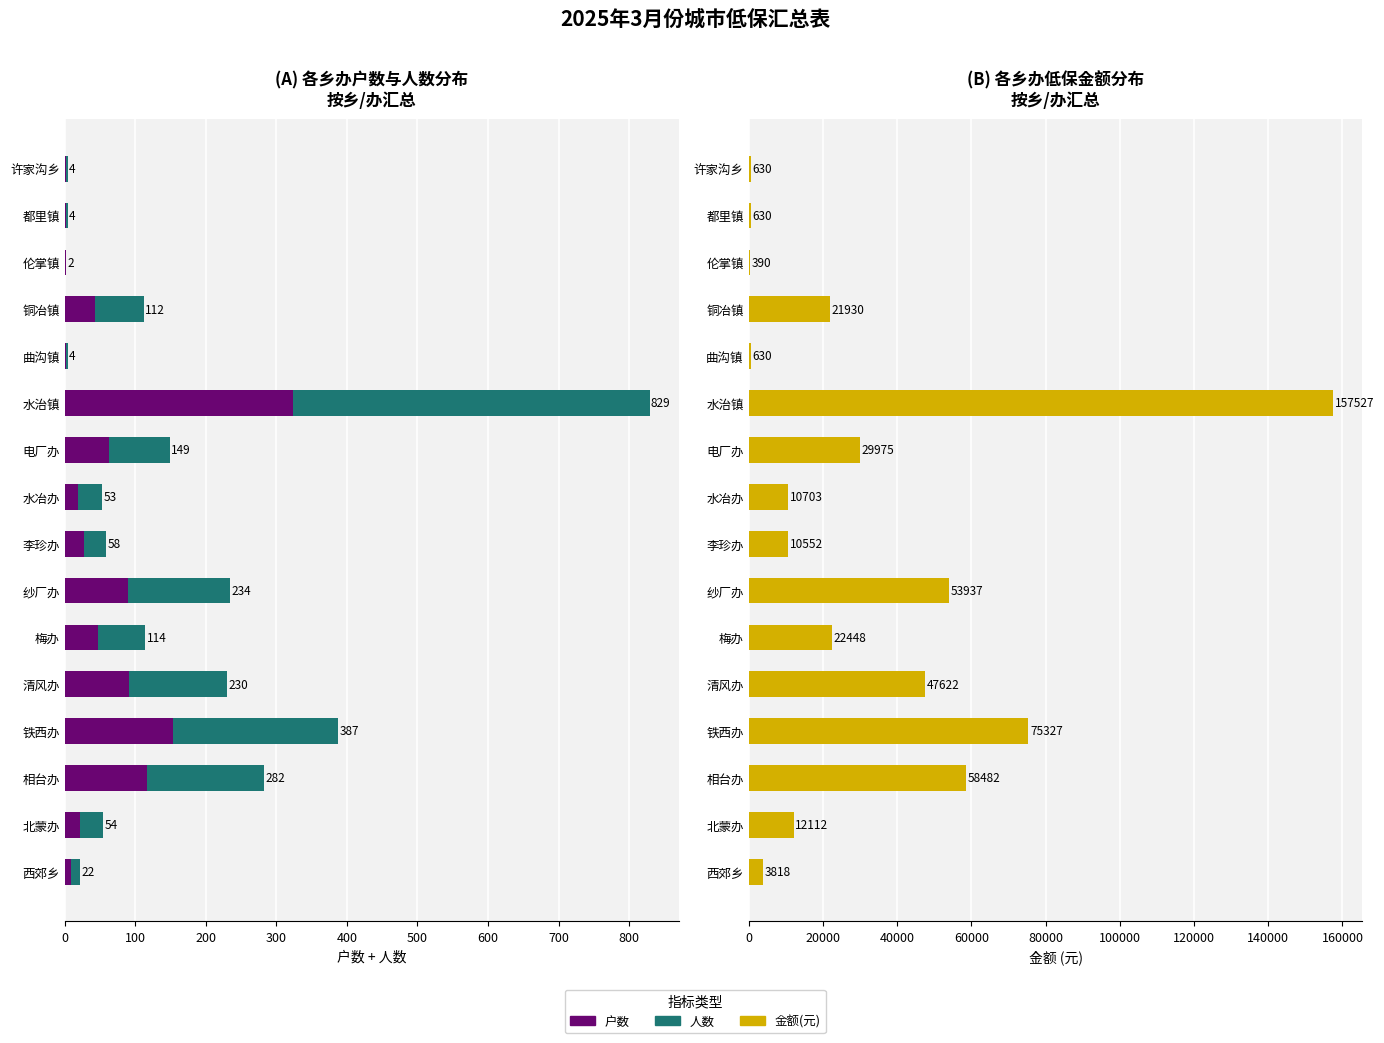

Is the value of 人数 at 曲沟镇 greater than the value of 户数 at 铜冶镇?

No